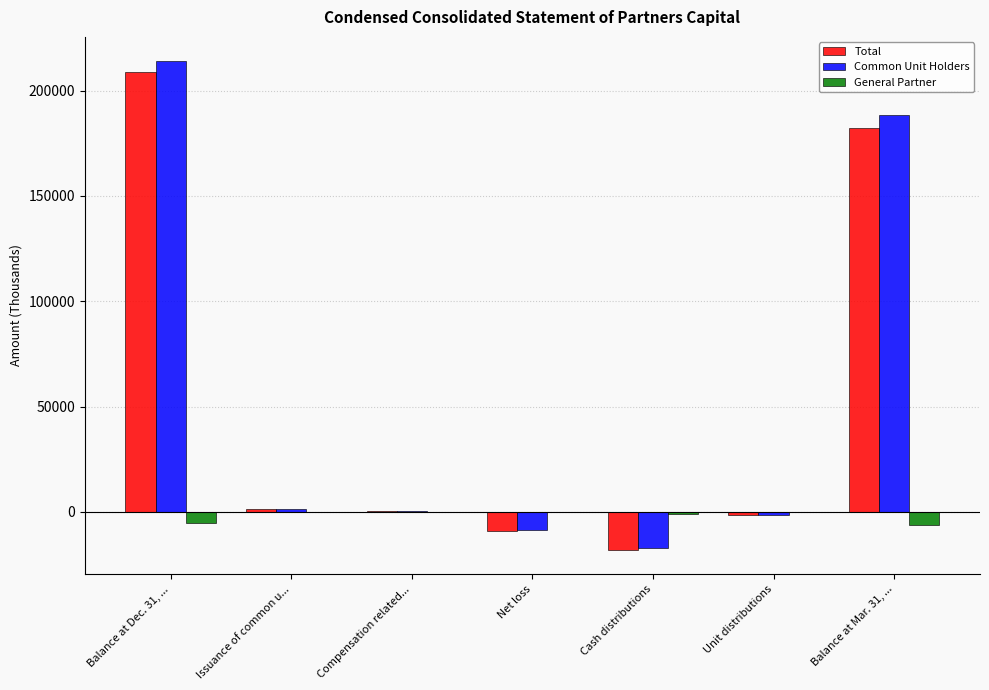

What are all the series names shown in the legend?

Total, Common Unit Holders, General Partner